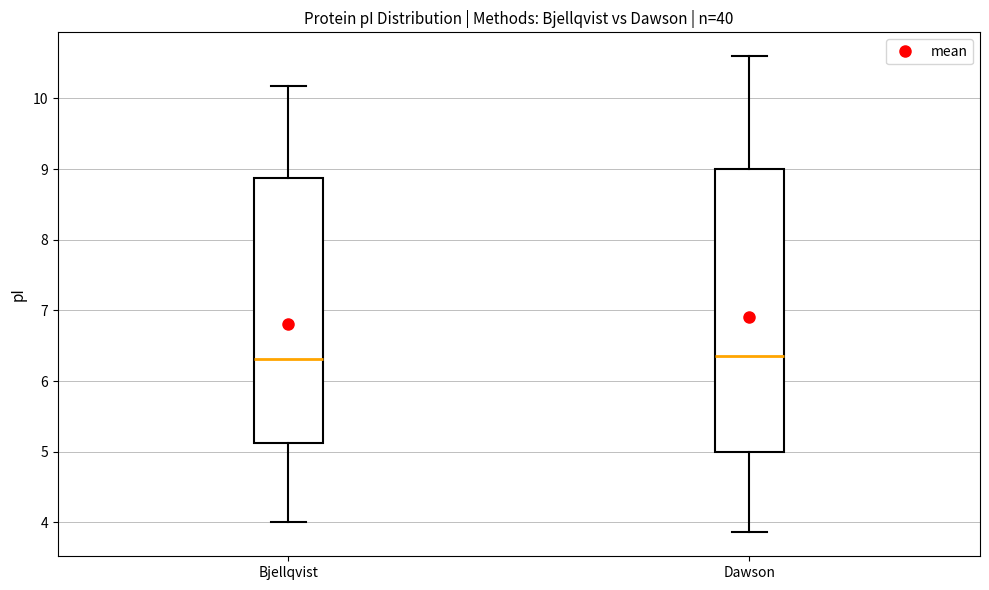

Comparing the boxes themselves (not the whiskers), which one is the tallest?

Dawson